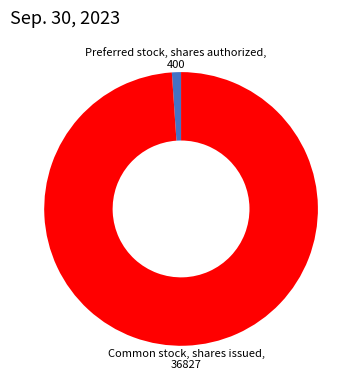

Does any single category account for the majority?

Yes